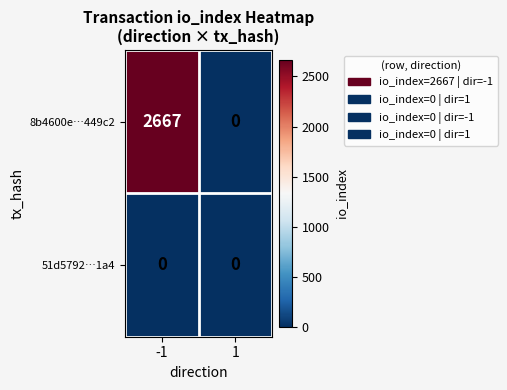

Which series has the largest range (max minus min)?

8b4600e…449c2